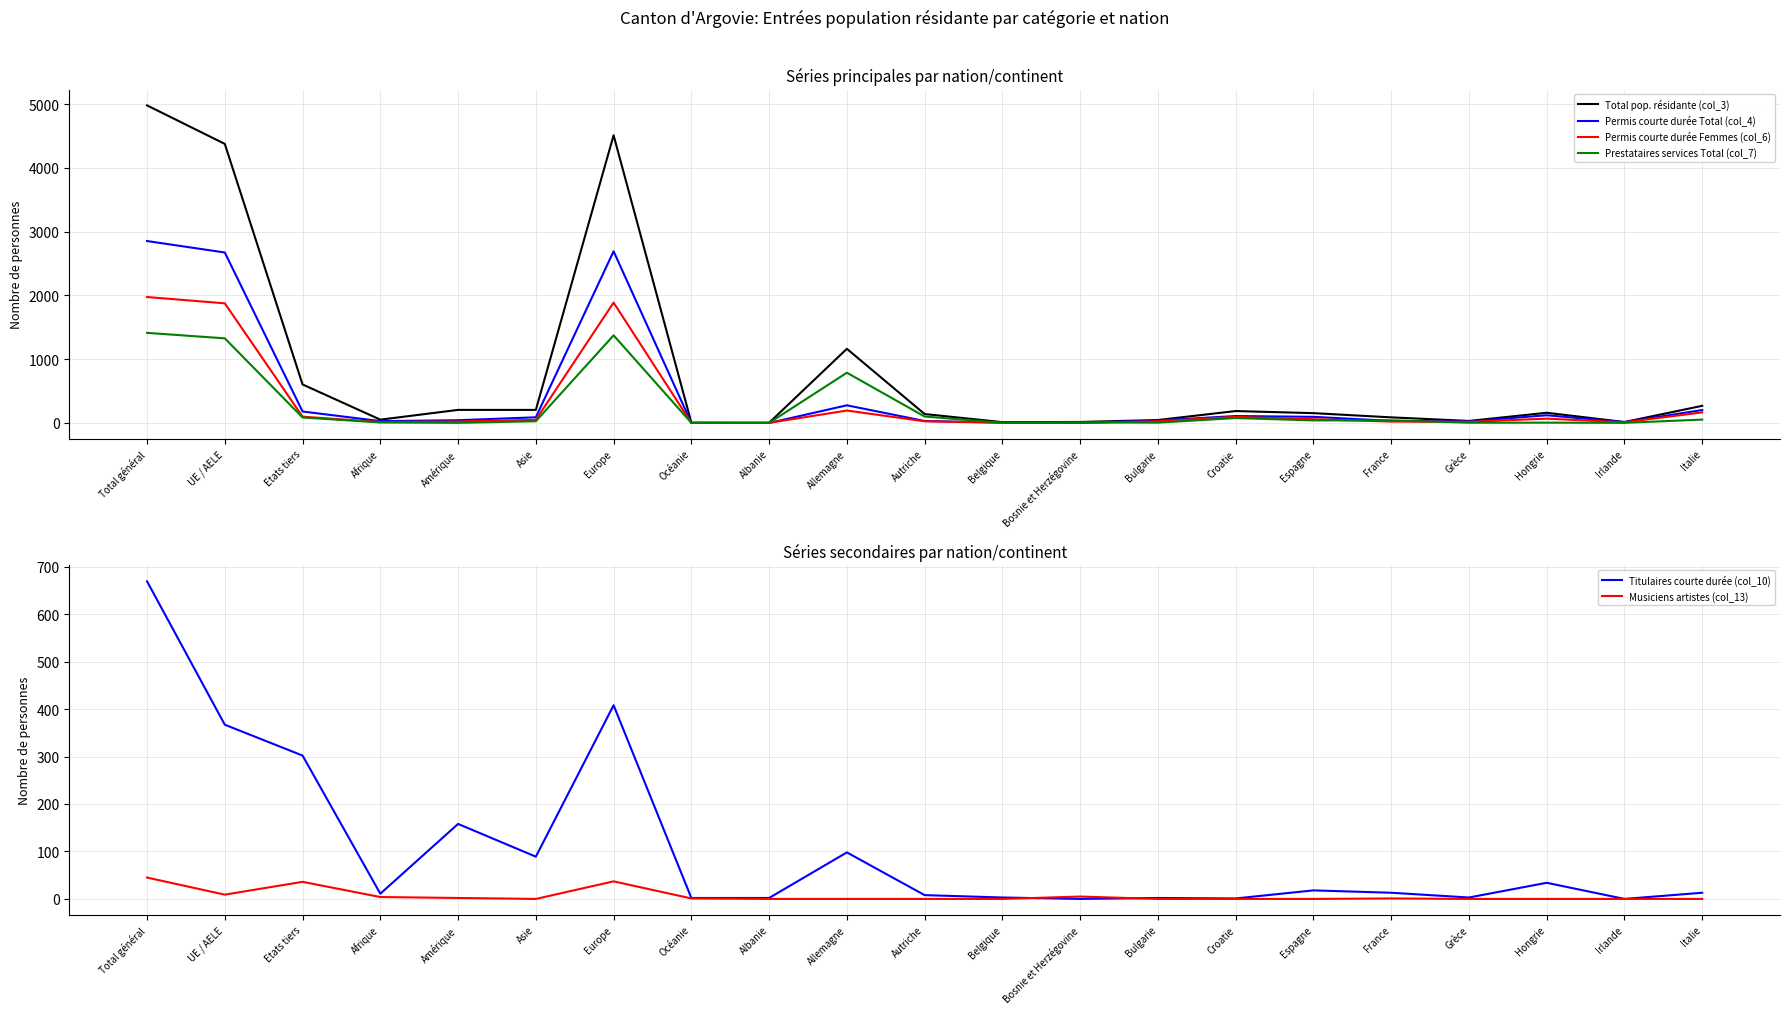

What is the label of the 18th point from the left?

Grèce